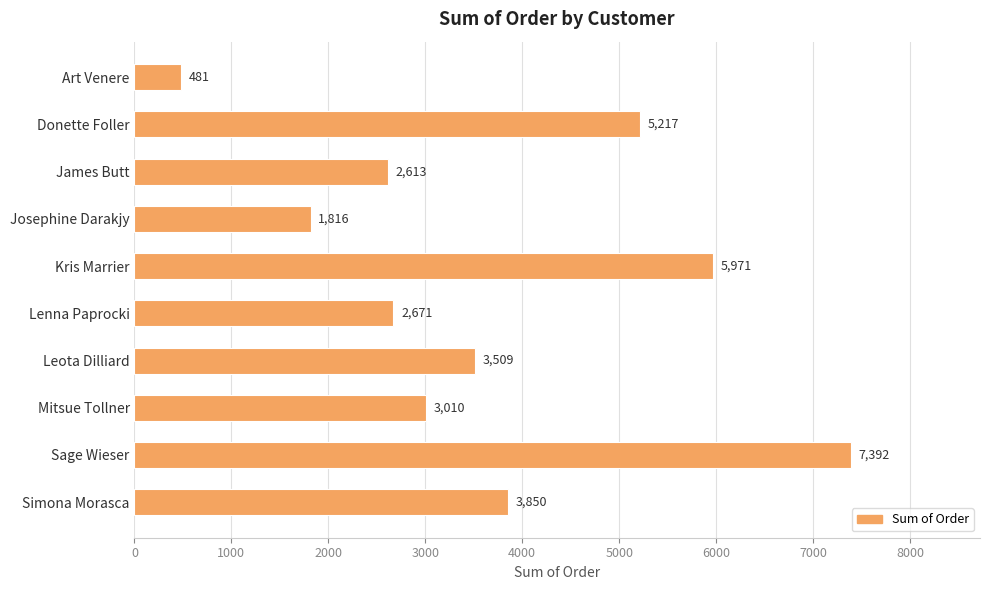

What is the minimum value shown in the chart?

481